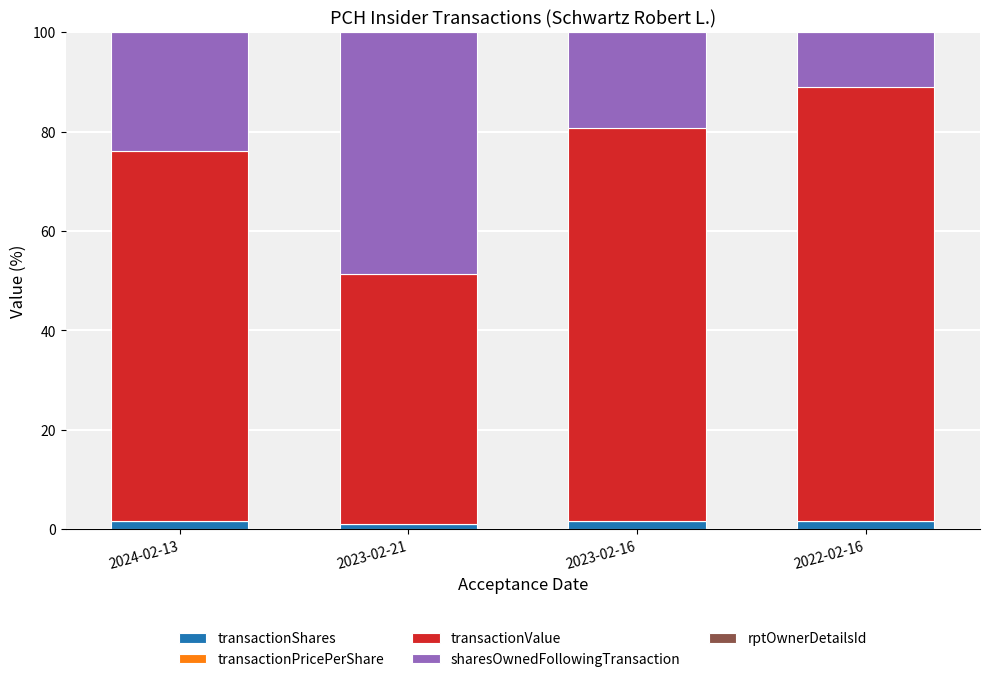

Is it true that transactionShares equals 1.1 at 2023-02-21?

True